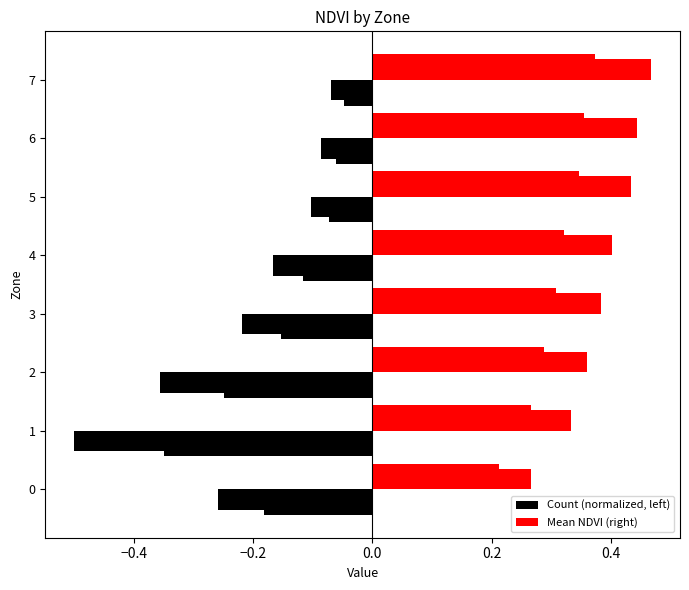

Are the bars grouped side by side (vs. stacked)?

Yes